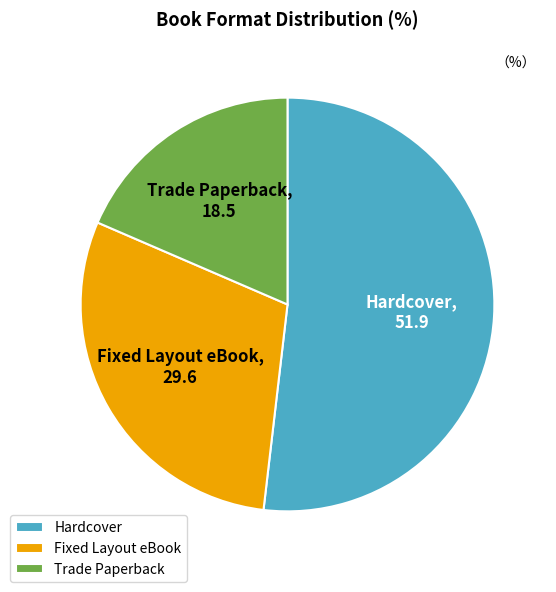

Do Hardcover and Trade Paperback together represent more than half of the pie?

Yes